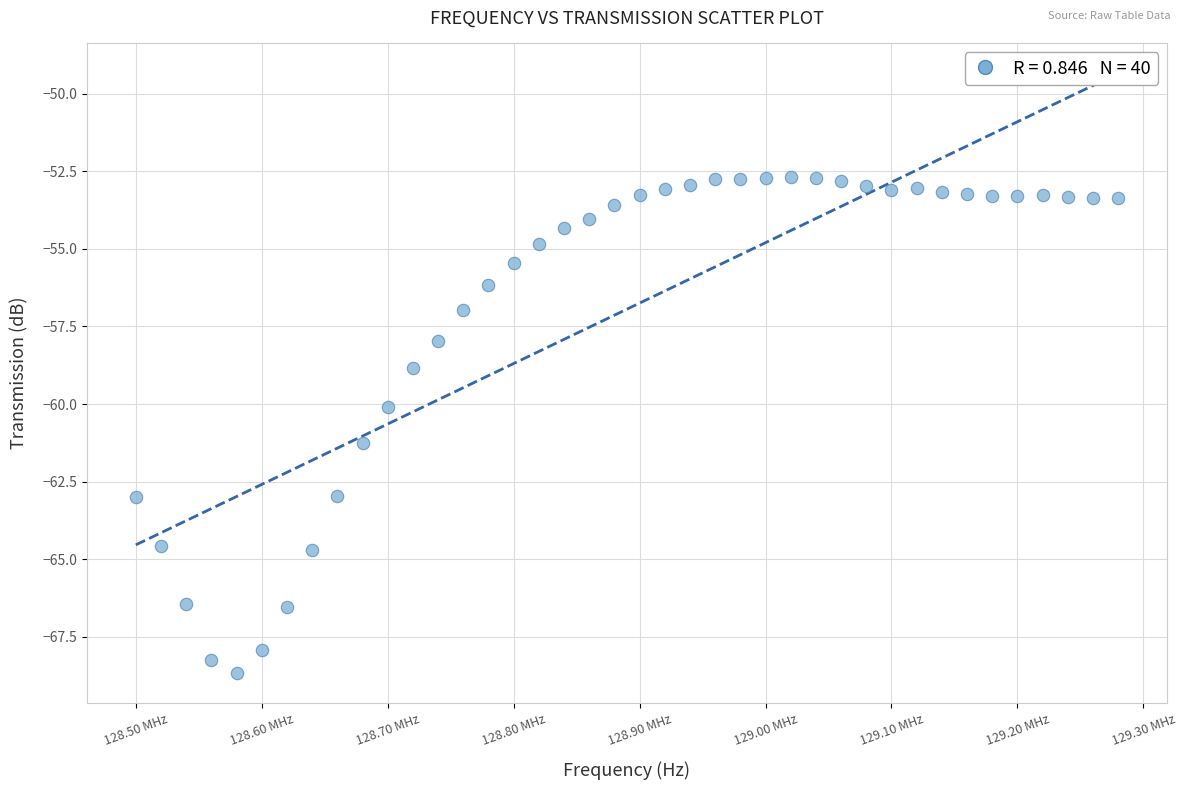

What is the range of Y values (max minus min)?

16.0